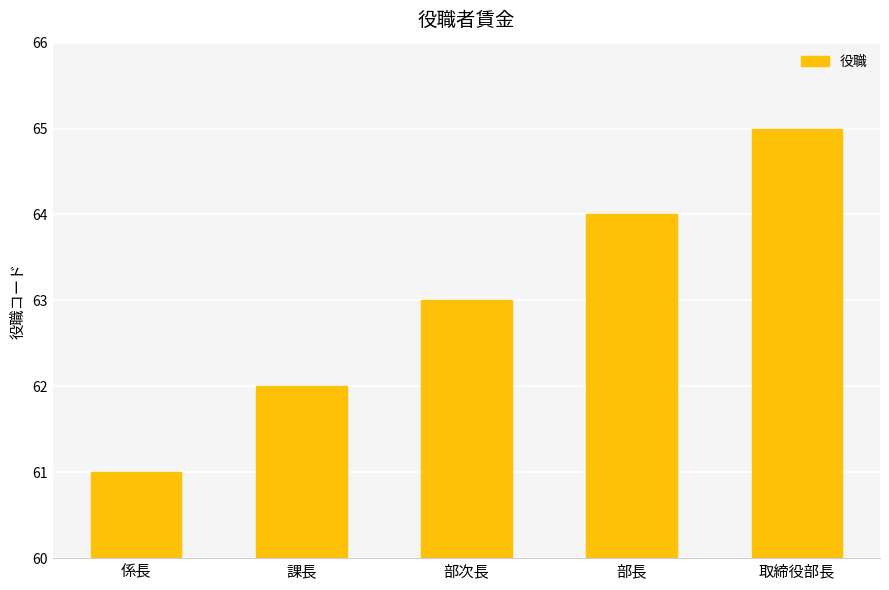

What is the label of the 2nd bar from the right?

部長